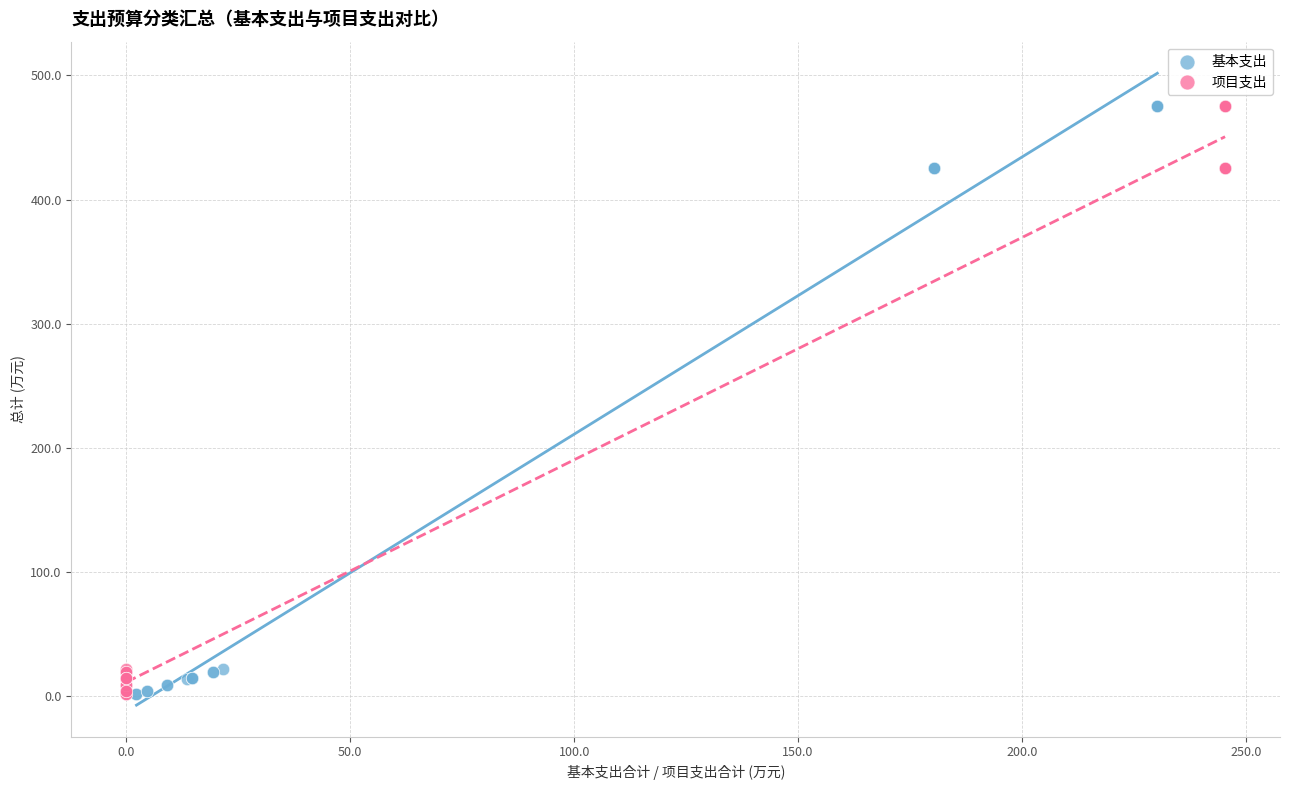

What are all the series names shown in the legend?

基本支出, 项目支出